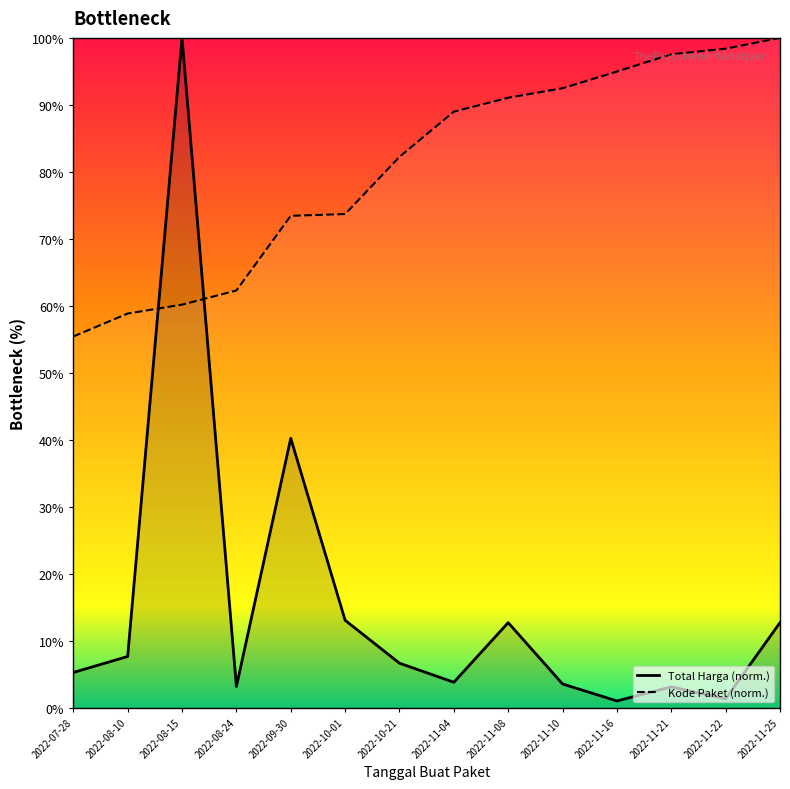

True or false: Kode Paket and Total Harga cross at least once.

True